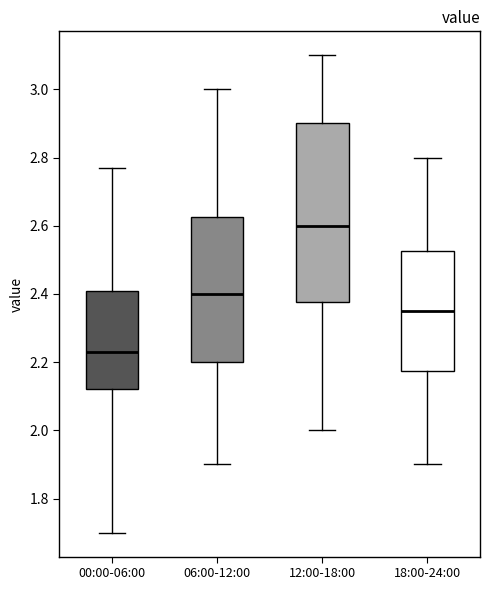

Which box has the lowest median line?

00:00-06:00